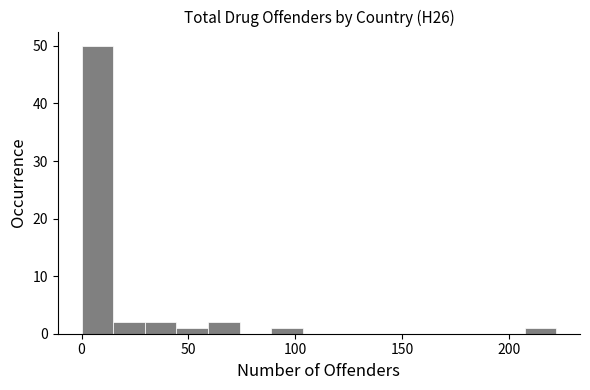

Read against the x-axis, roughly where is the centre of the tallest bar?

5